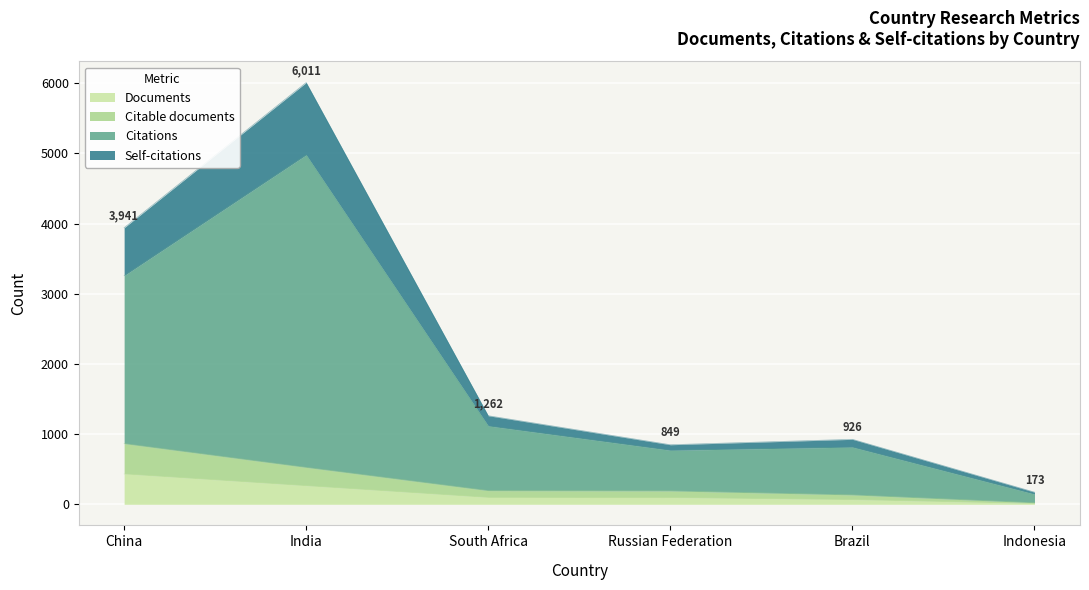

At which label does Self-citations first exceed 1262?

China